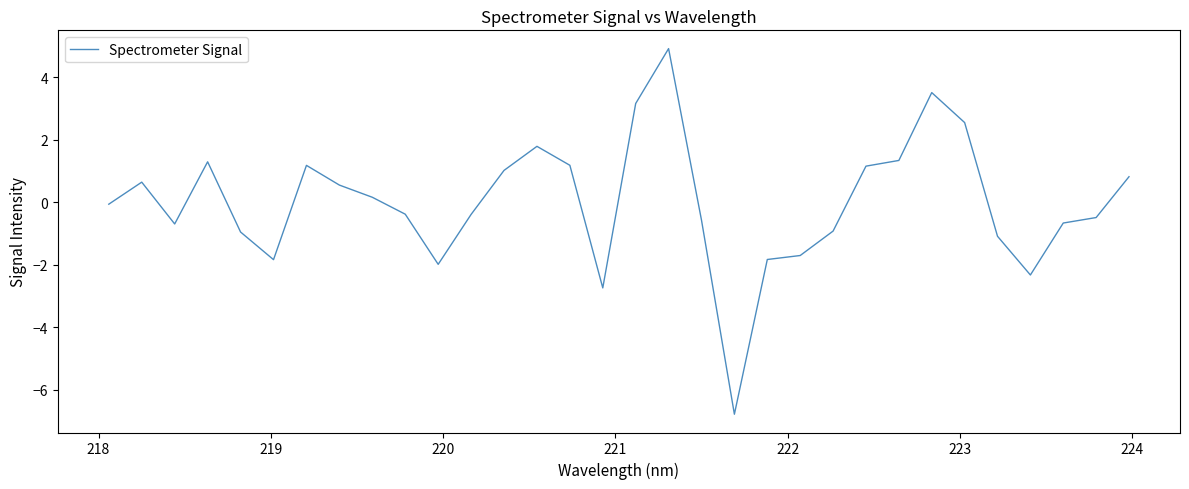

Does the chart have visible grid lines?

No